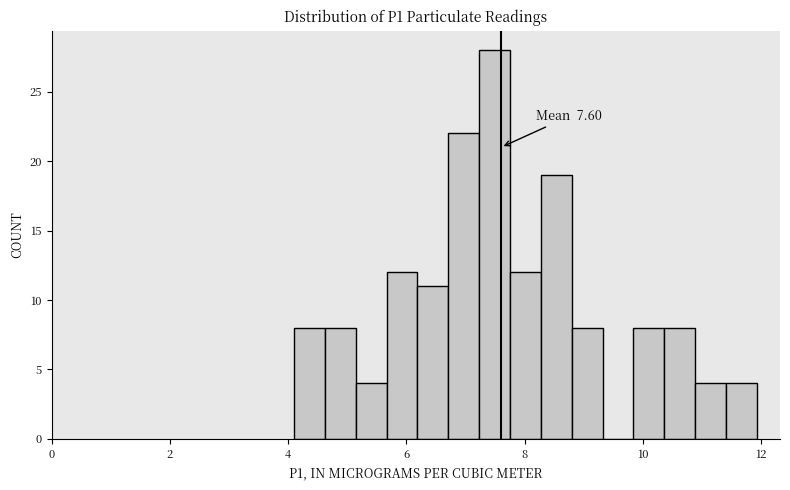

Read against the x-axis, roughly where is the centre of the tallest bar?

7.4